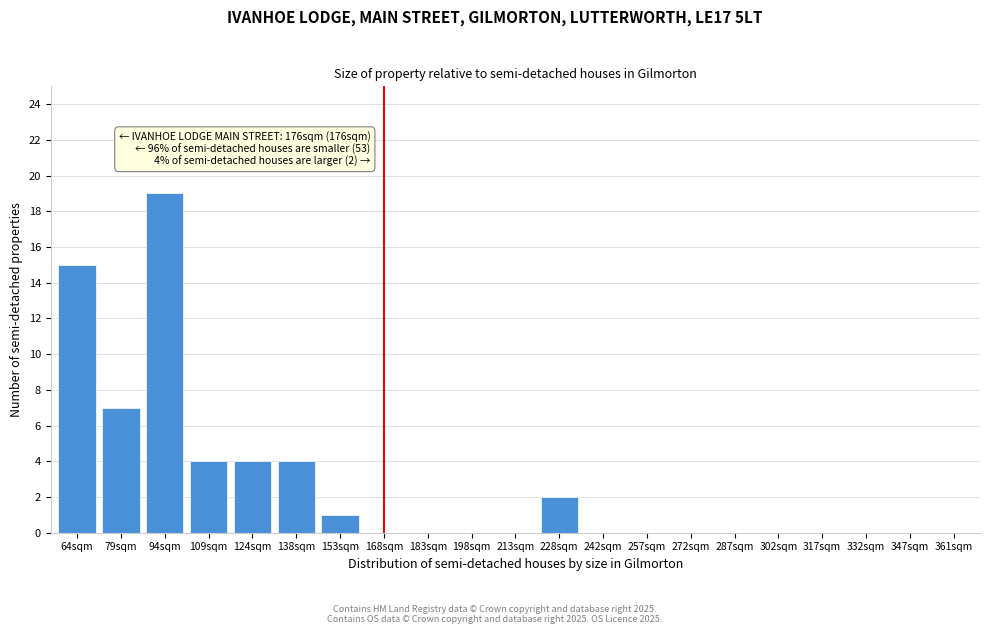

Reading right to left, what are all the values shown in this chart?

361sqm=0	347sqm=0	332sqm=0	317sqm=0	302sqm=0	287sqm=0	272sqm=0	257sqm=0	242sqm=0	228sqm=2	213sqm=0	198sqm=0	183sqm=0	168sqm=0	153sqm=1	138sqm=4	124sqm=4	109sqm=4	94sqm=19	79sqm=7	64sqm=15